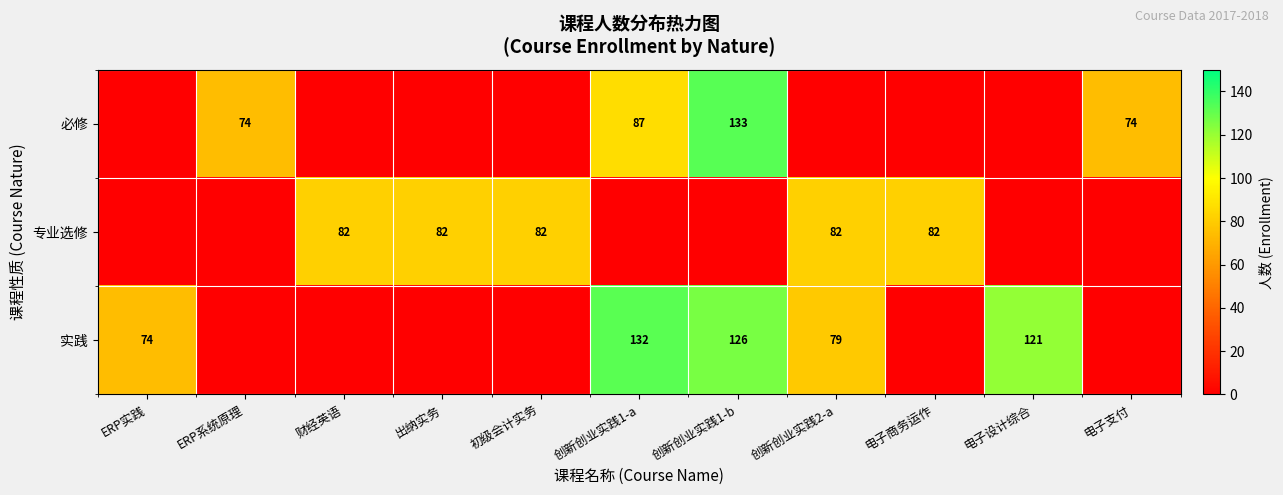

What is the difference between the 实践 values at ERP实践 and 创新创业实践1-b?

52